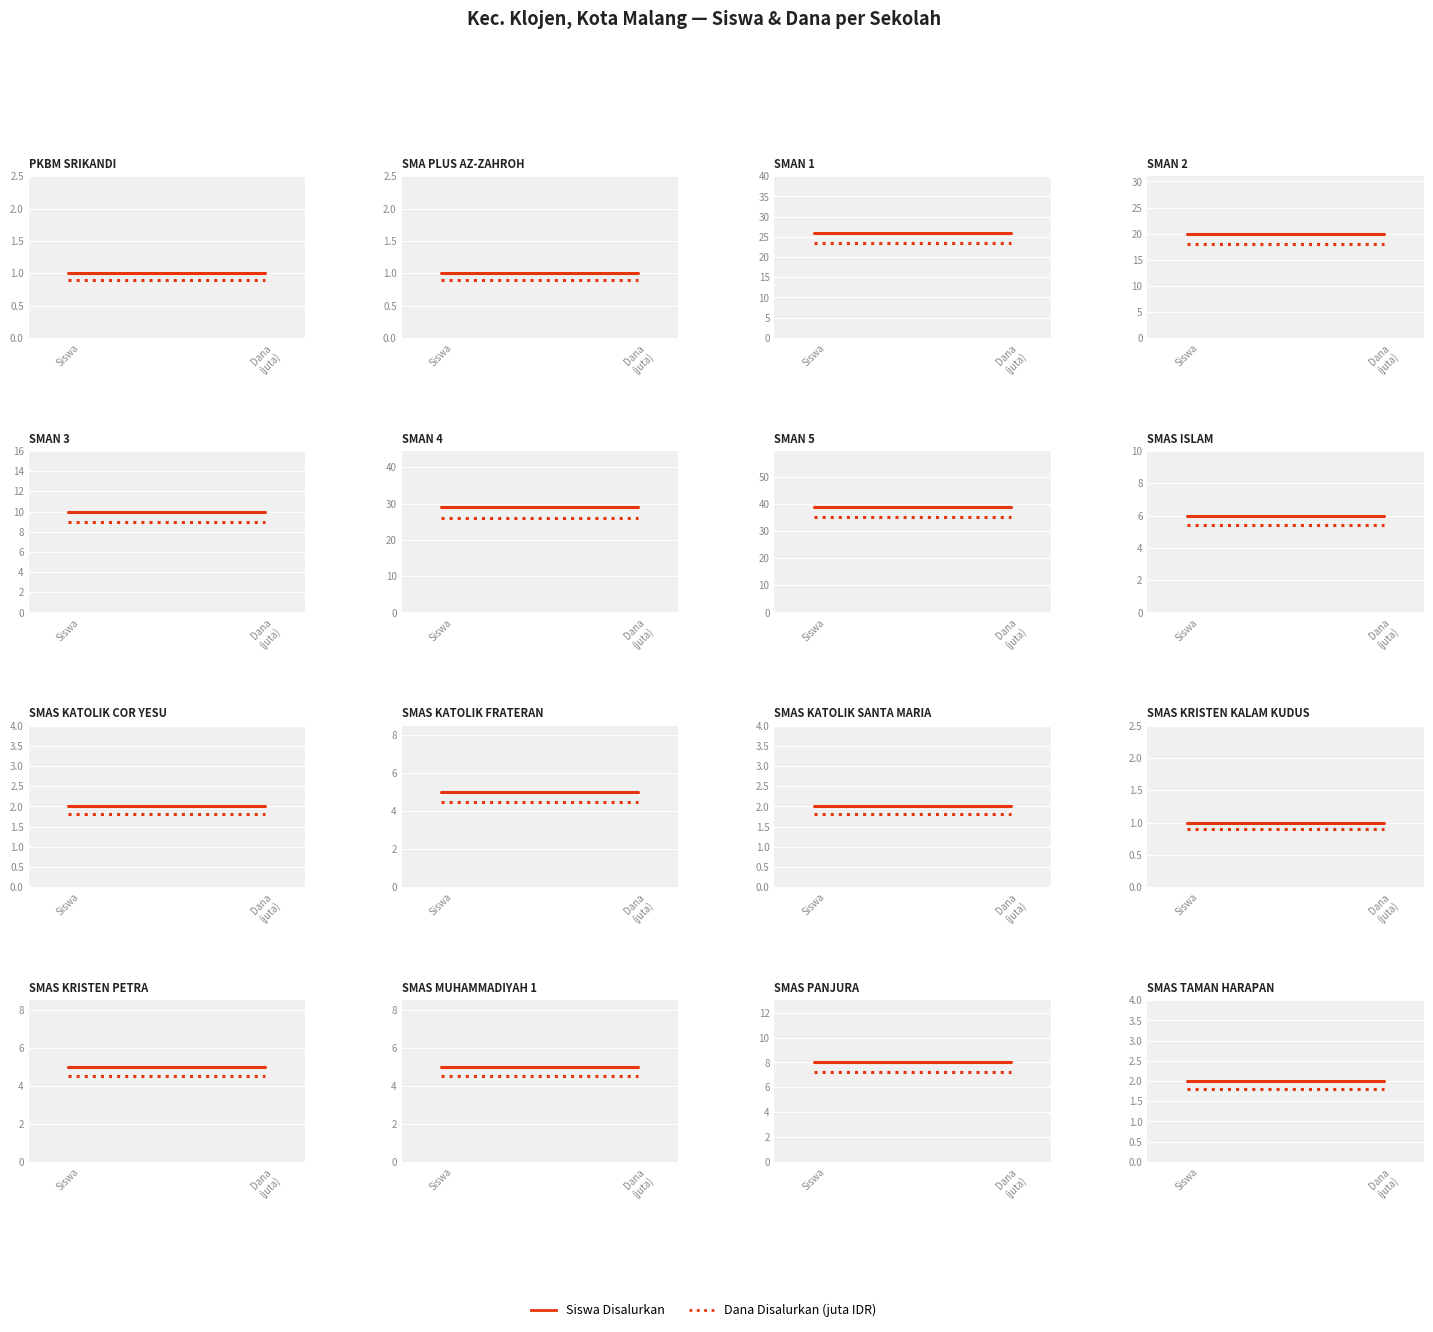

What is the total value across all series at Siswa?

3.8